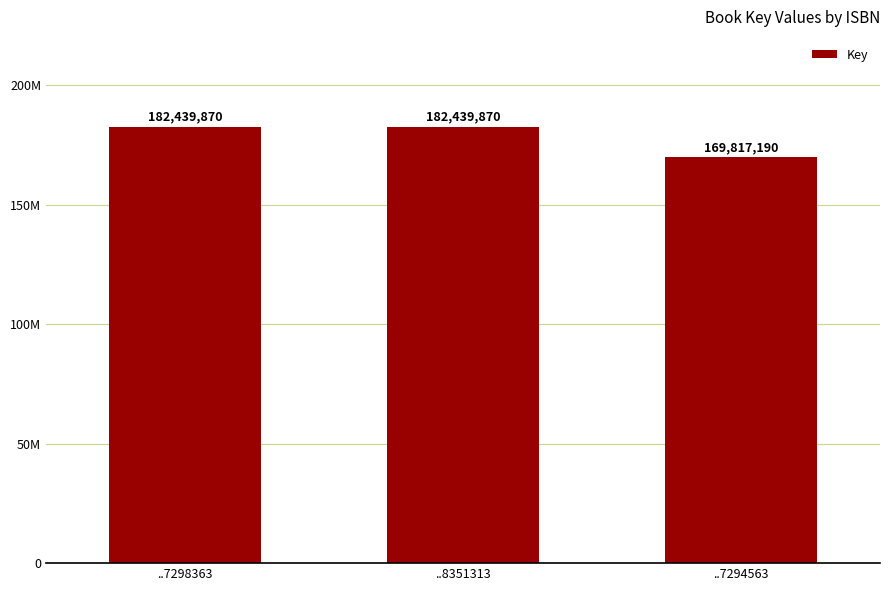

Reading right to left, what are all the values shown in this chart?

..7294563=169817190	..8351313=182439870	..7298363=182439870